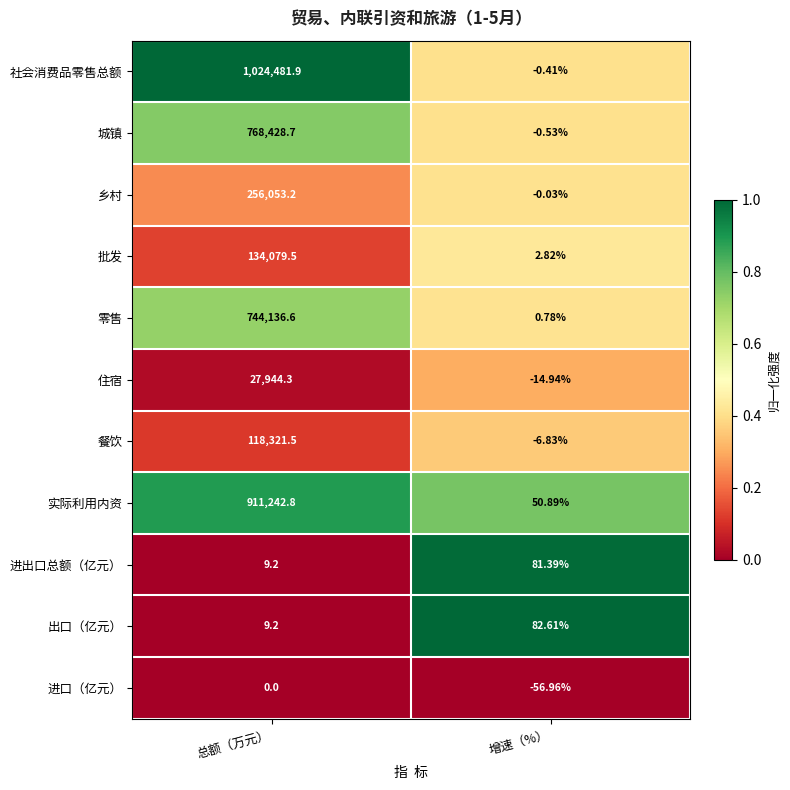

At which category does the chart reach its minimum across all series?

增速（%）